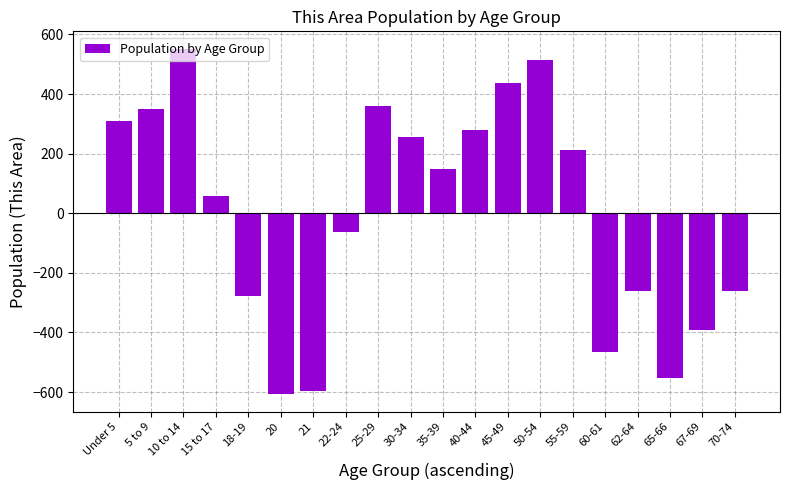

What value does the data have at 35-39?

149.5